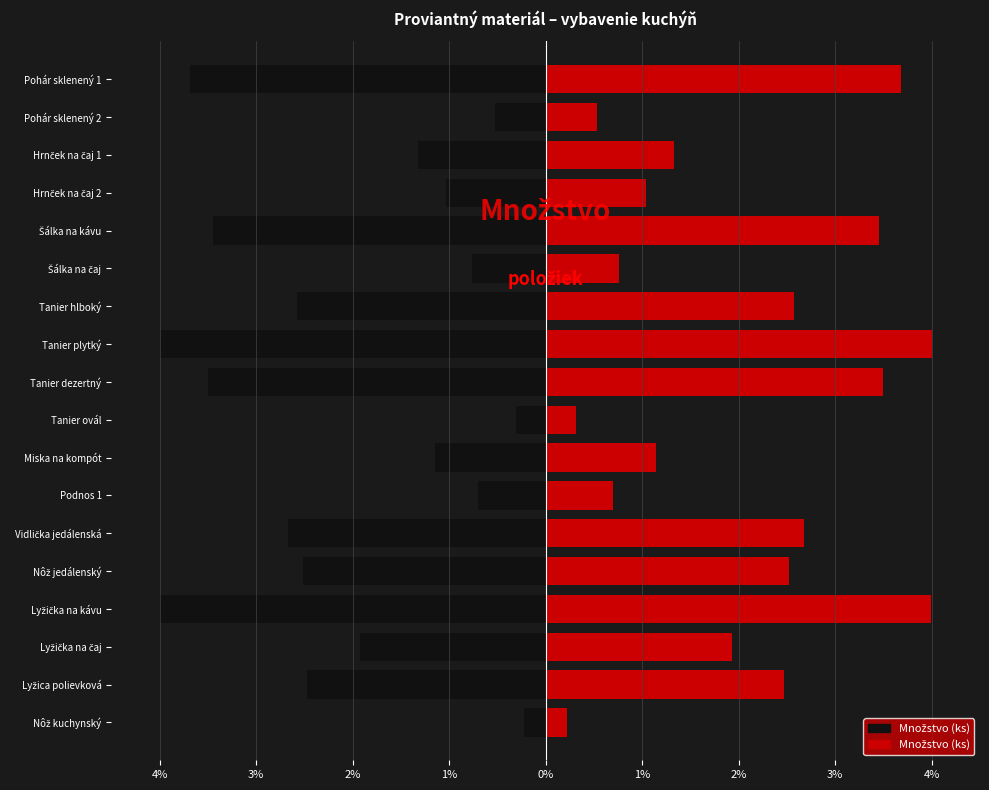

What is the maximum value shown in the chart?

4.0